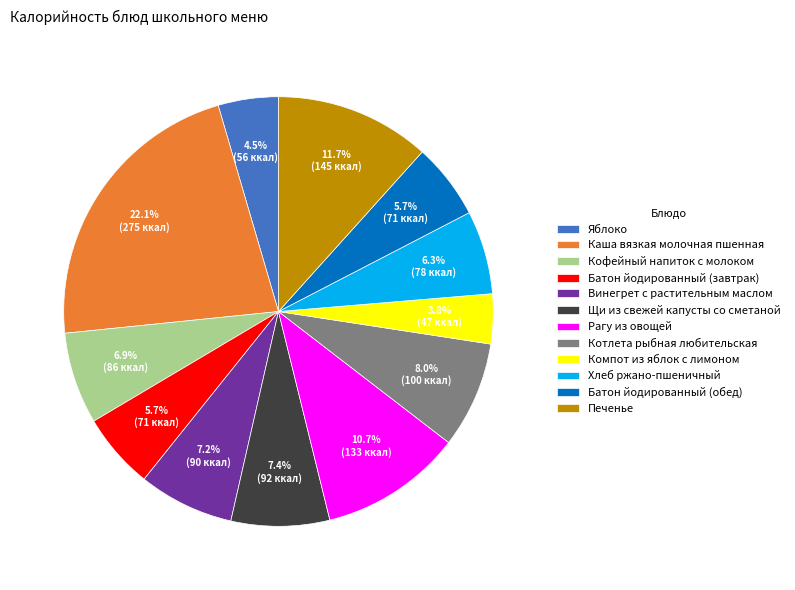

Which has a higher value, Винегрет с растительным маслом or Хлеб ржано-пшеничный?

Винегрет с растительным маслом